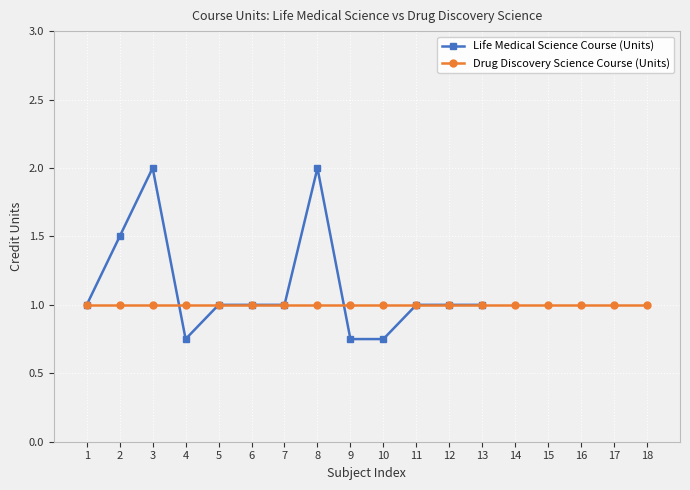

List the labels in order of value, largest first.

3, 8, 2, 1, 5, 6, 7, 11, 12, 13, 4, 9, 10